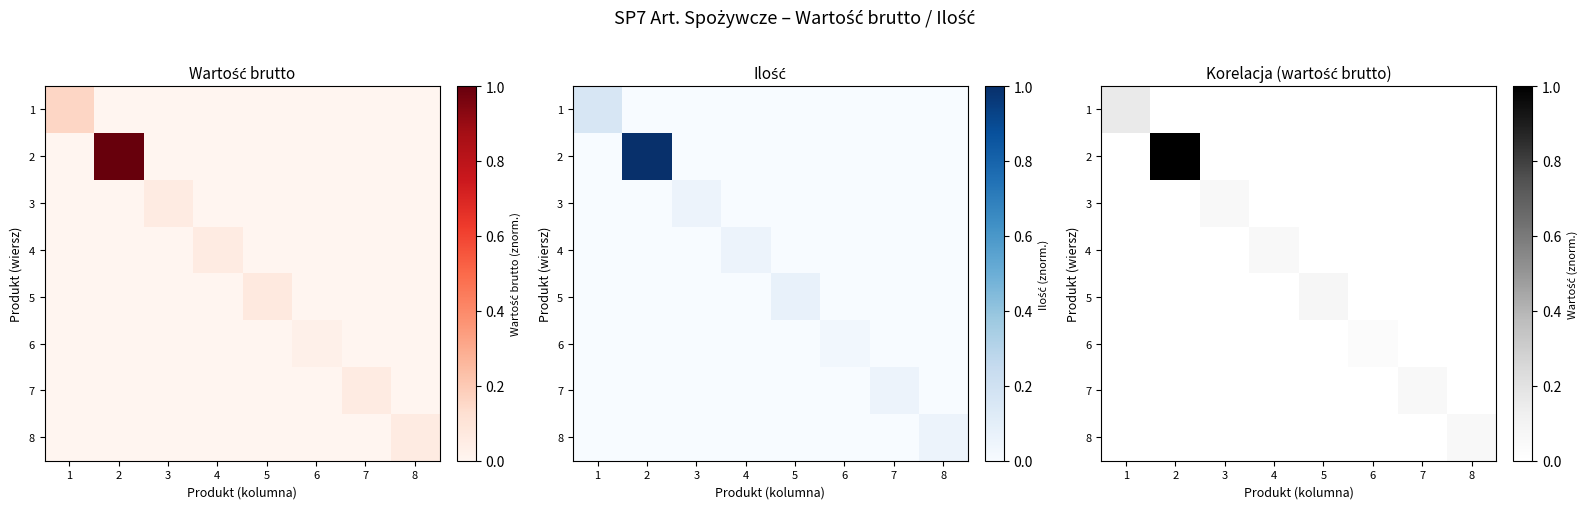

At how many categories does at least one series exceed 0?

8